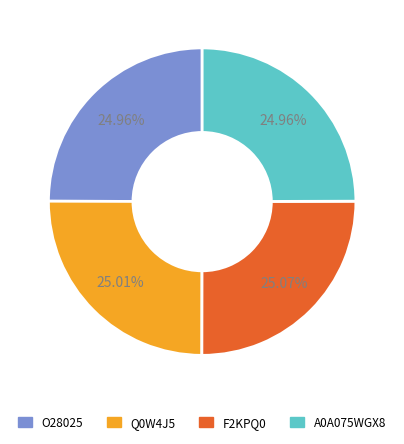

Approximately how many times larger is the value at O28025 compared to F2KPQ0?

1.0